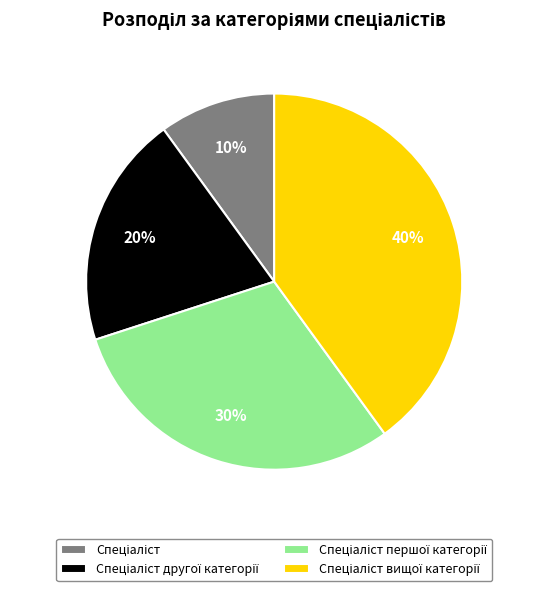

To the nearest percent, what is the difference between the largest and smallest slice percentages?

30%